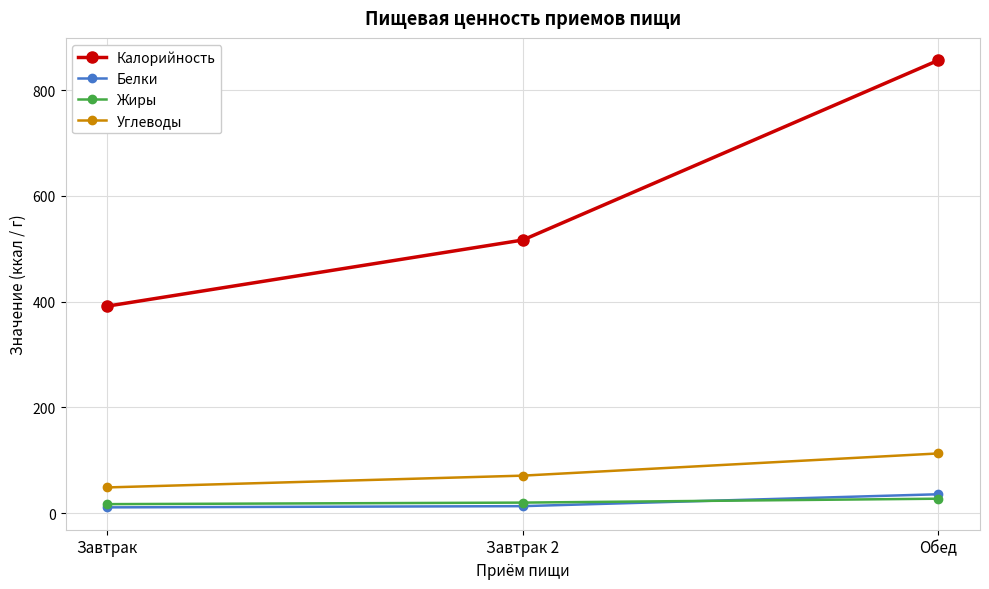

Between Завтрак and Завтрак 2, which series saw the biggest shift?

Калорийность